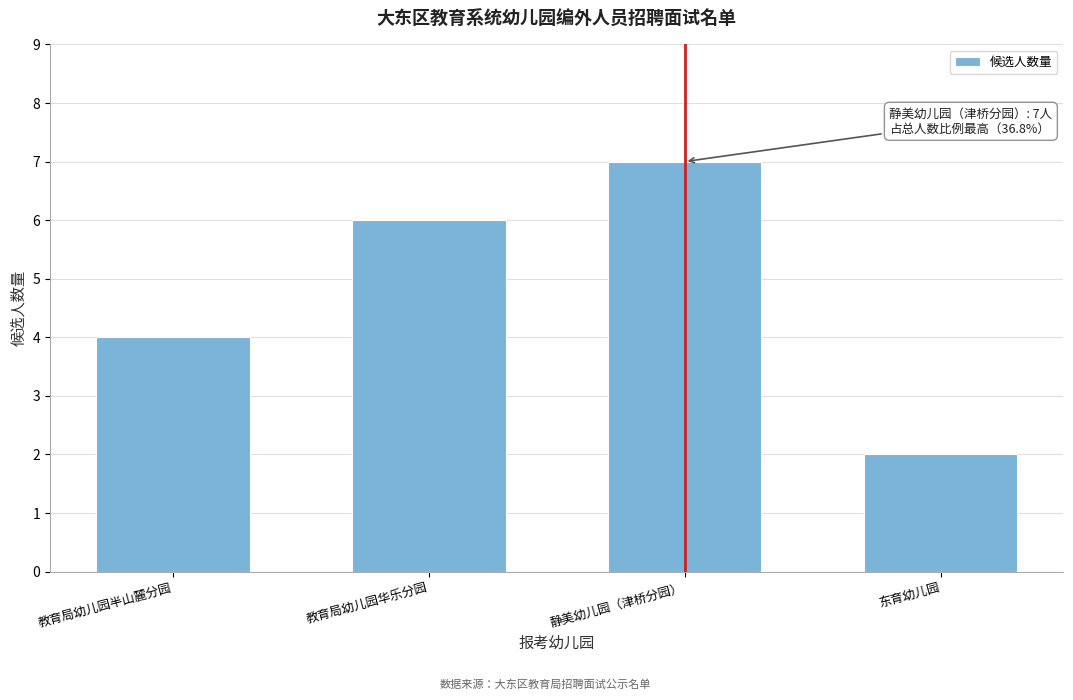

Reading right to left, extract all data points from this chart.

东育幼儿园=2	静美幼儿园（津桥分园）=7	教育局幼儿园华乐分园=6	教育局幼儿园半山麓分园=4